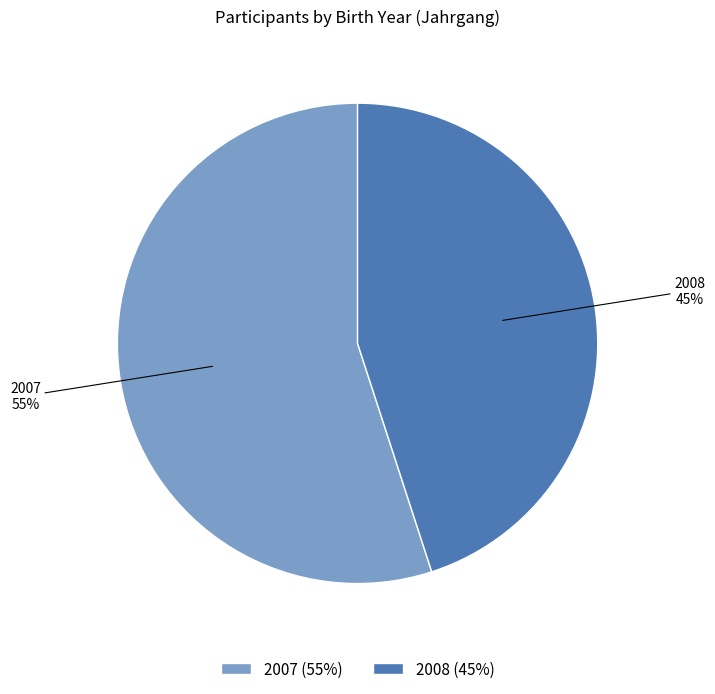

To the nearest percent, what is the difference between the 2007 (55%) and 2008 (45%) slice percentages?

10%